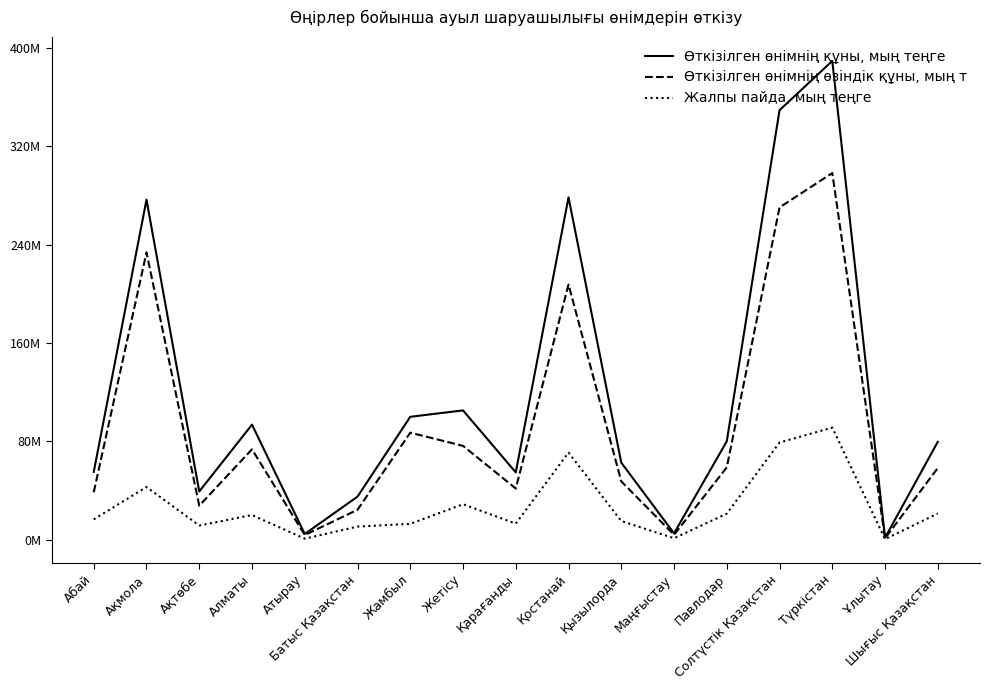

Is this an area chart (filled region under the line)?

No